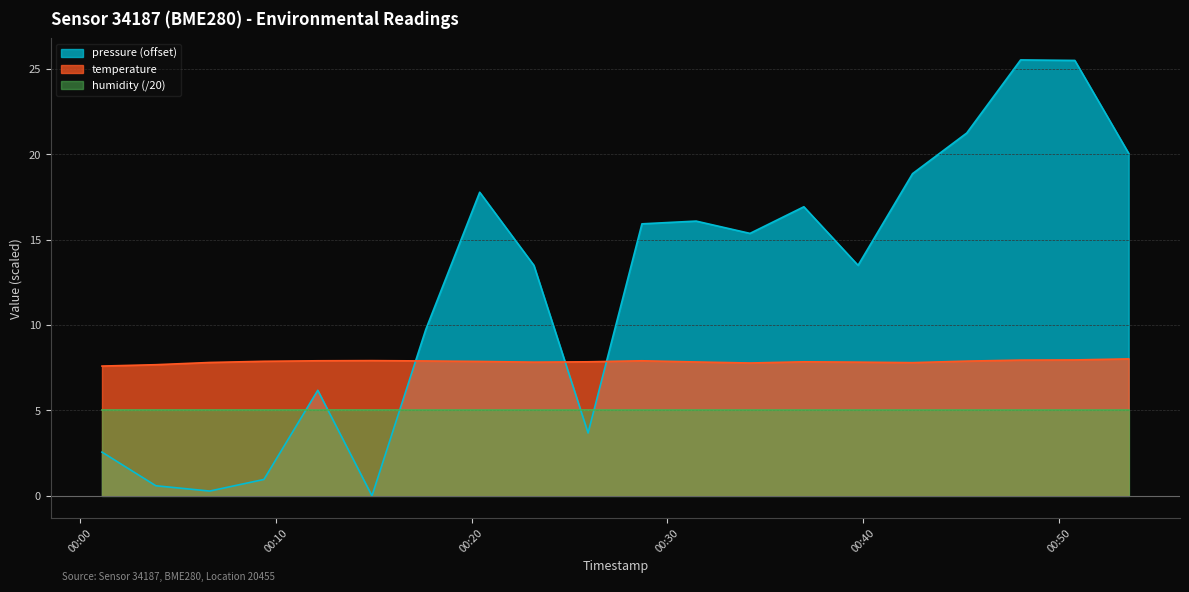

Which series has the widest spread of values?

pressure (offset)